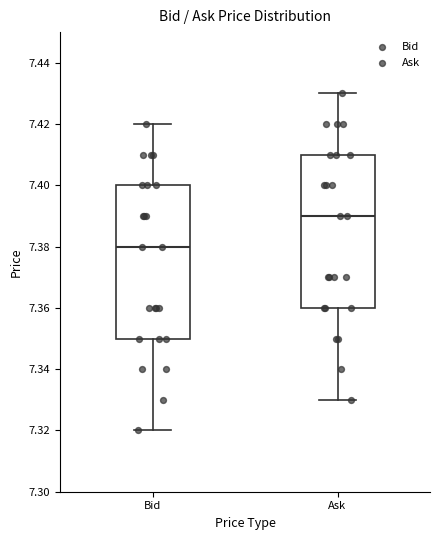

Where does the upper whisker of the box for Ask end on the y-axis? The values are not printed on the chart, so give them approximately, as read against the axis.

7.43